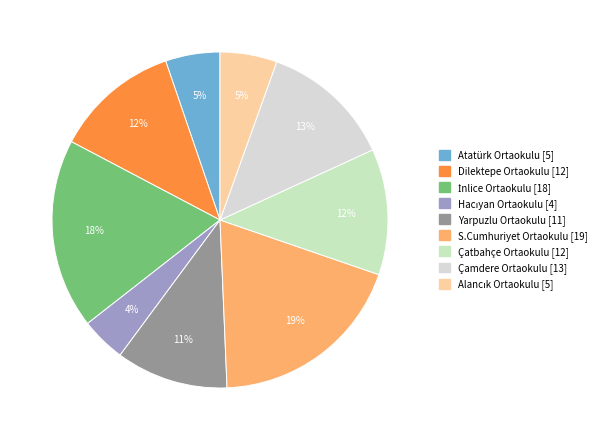

To the nearest percent, what is the average slice percentage?

11%